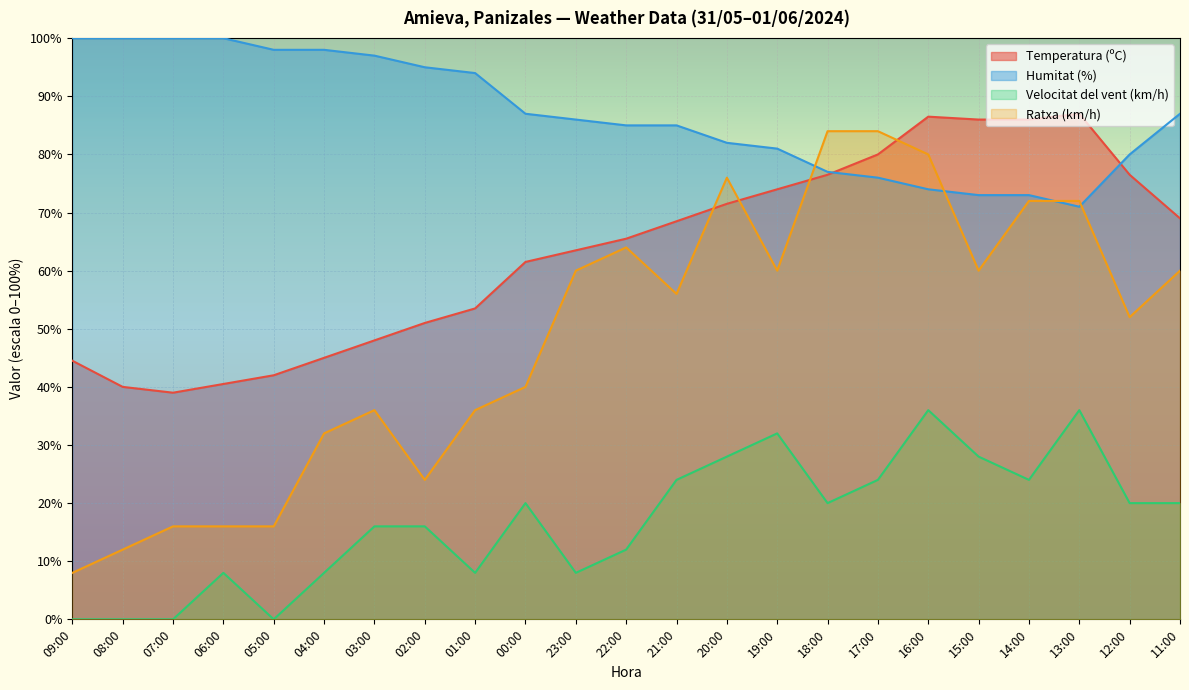

At which category does Velocitat del vent (km/h) reach its first local peak?

06:00